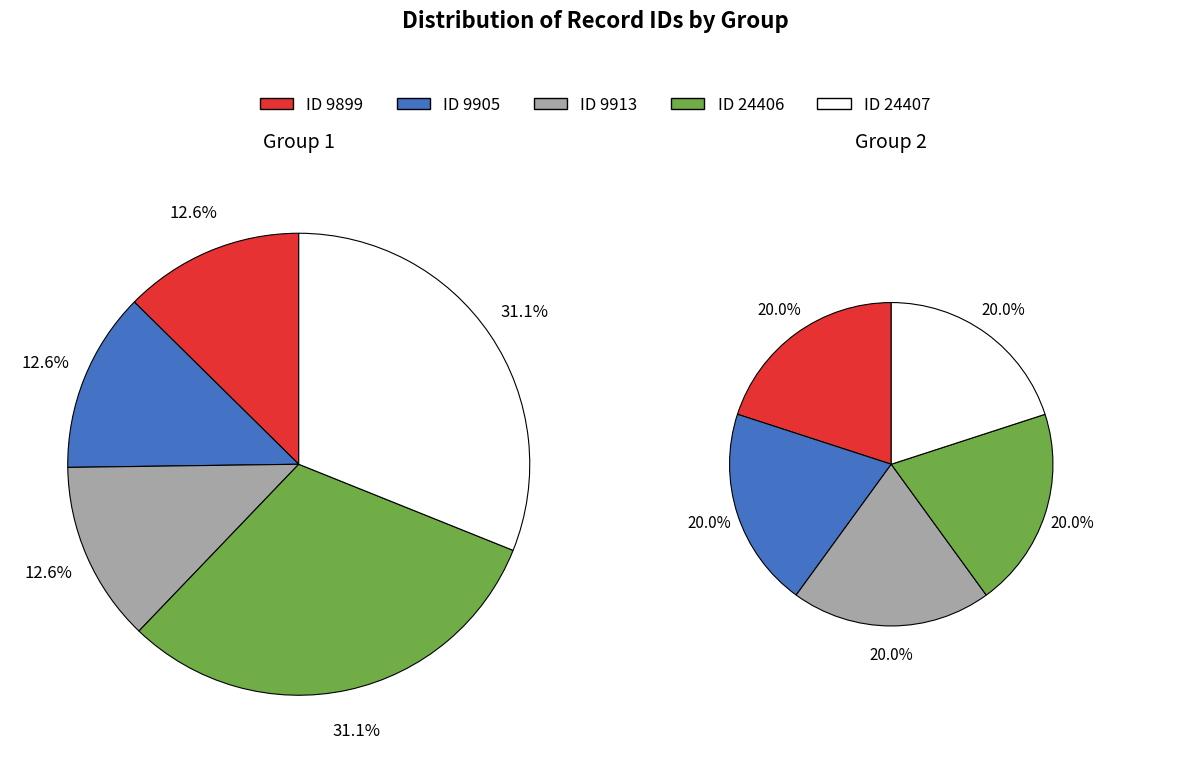

Does any single category account for the majority?

No